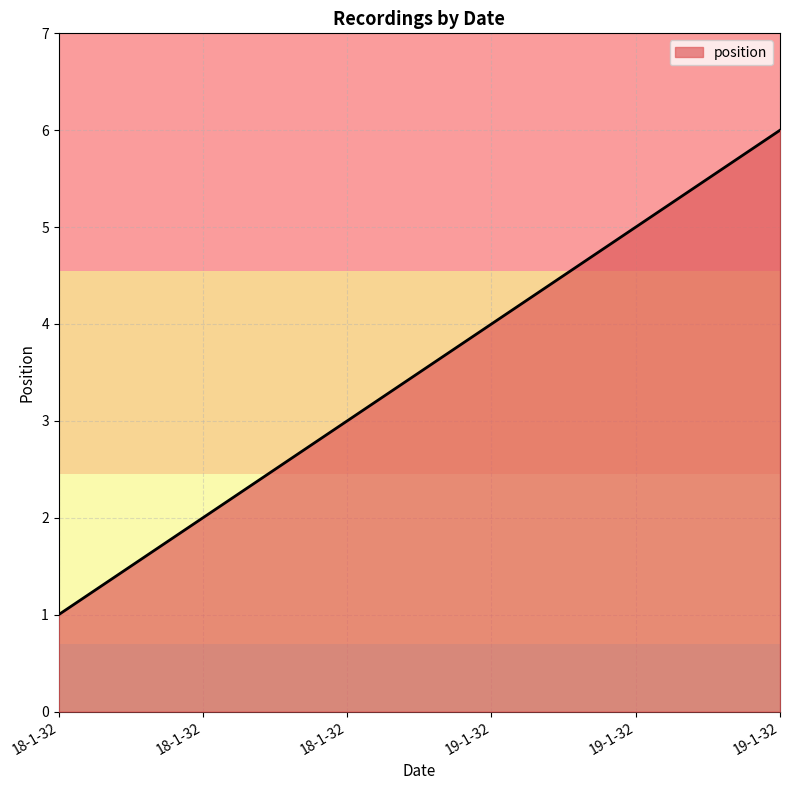

What is the label of the 2nd point from the right?

19-1-32